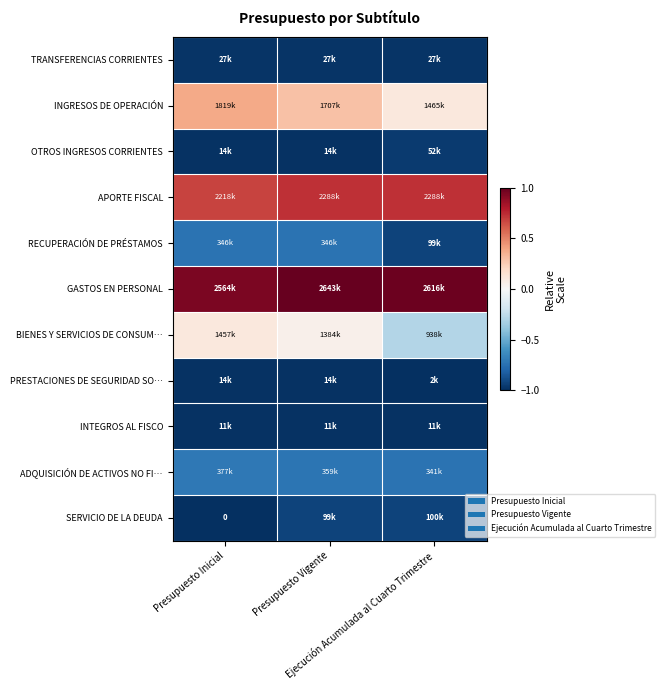

Is the value of ADQUISICIÓN DE ACTIVOS NO FI… at Ejecución Acumulada al Cuarto Trimestre greater than the value of INTEGROS AL FISCO at Presupuesto Vigente?

Yes